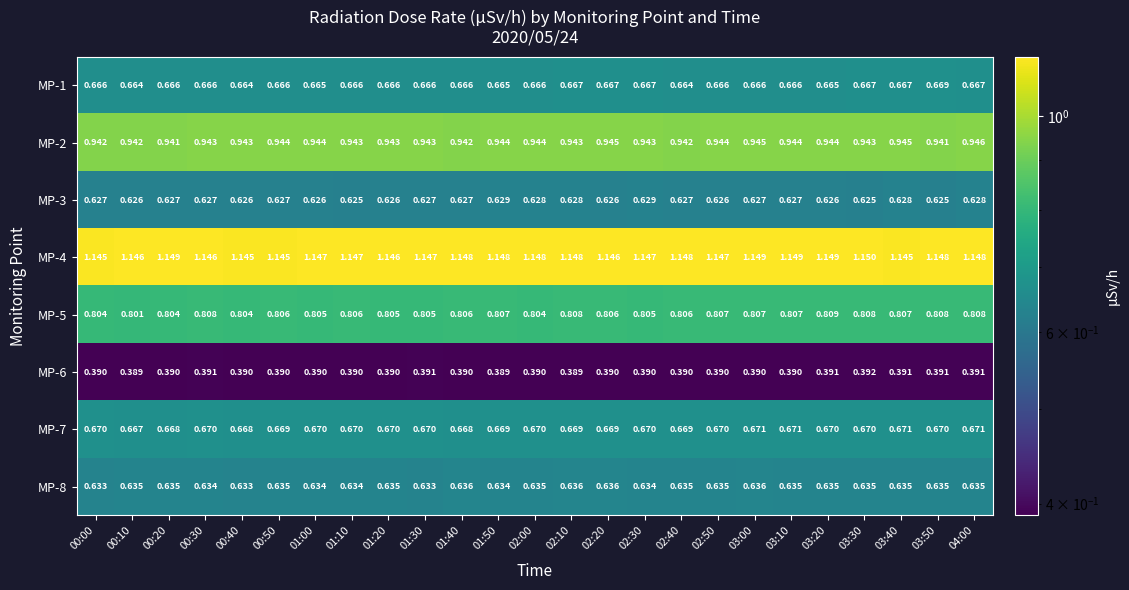

Rank the series by their maximum value, from highest to lowest.

MP-4, MP-2, MP-5, MP-7, MP-1, MP-8, MP-3, MP-6